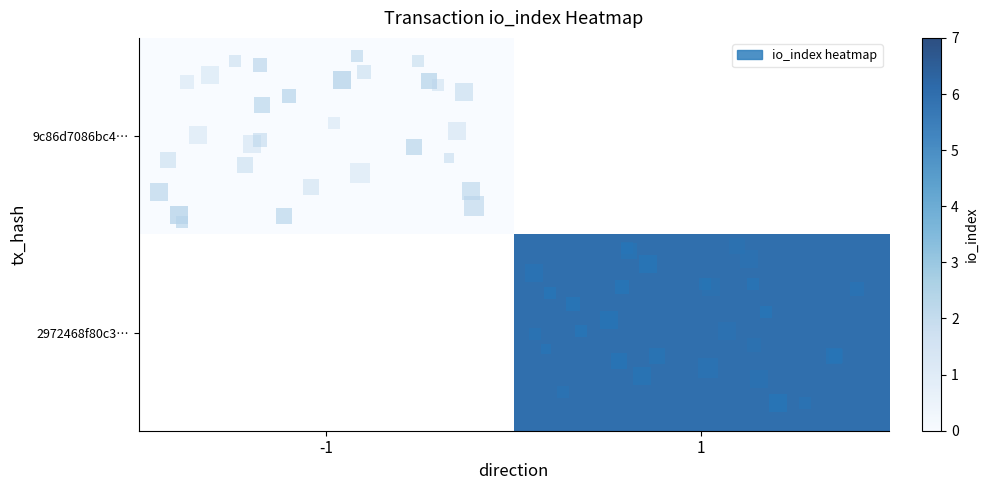

At -1, list the series in order from largest to smallest.

9c86d7086bc4…, 2972468f80c3…